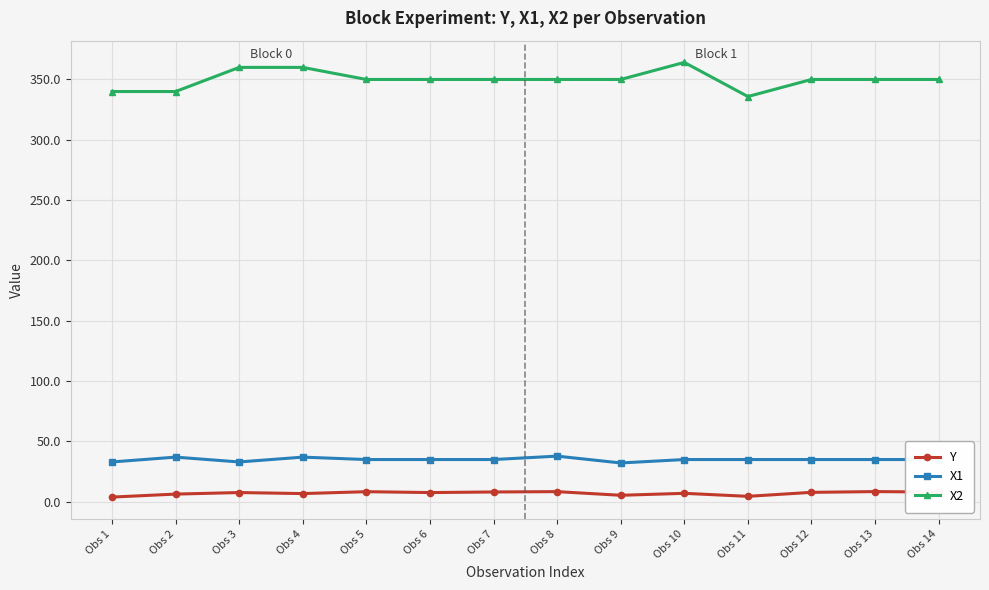

What is the difference between the highest and lowest values at Obs 9?

344.6